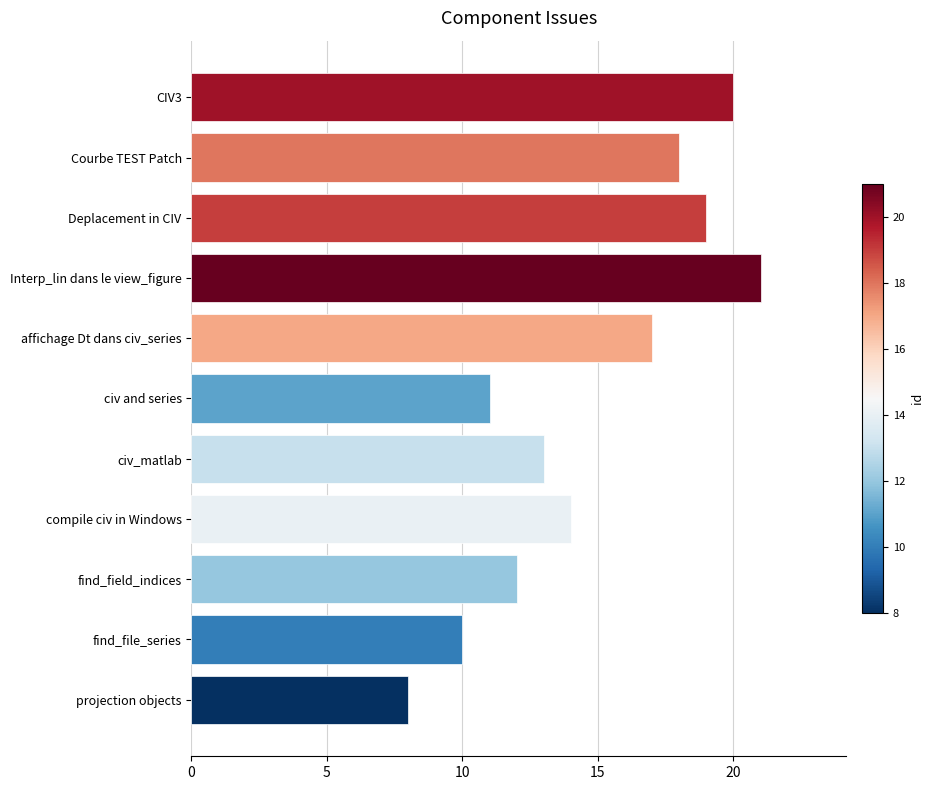

Reading top to bottom, transcribe all the data shown in this chart.

20	18	19	21	17	11	13	14	12	10	8